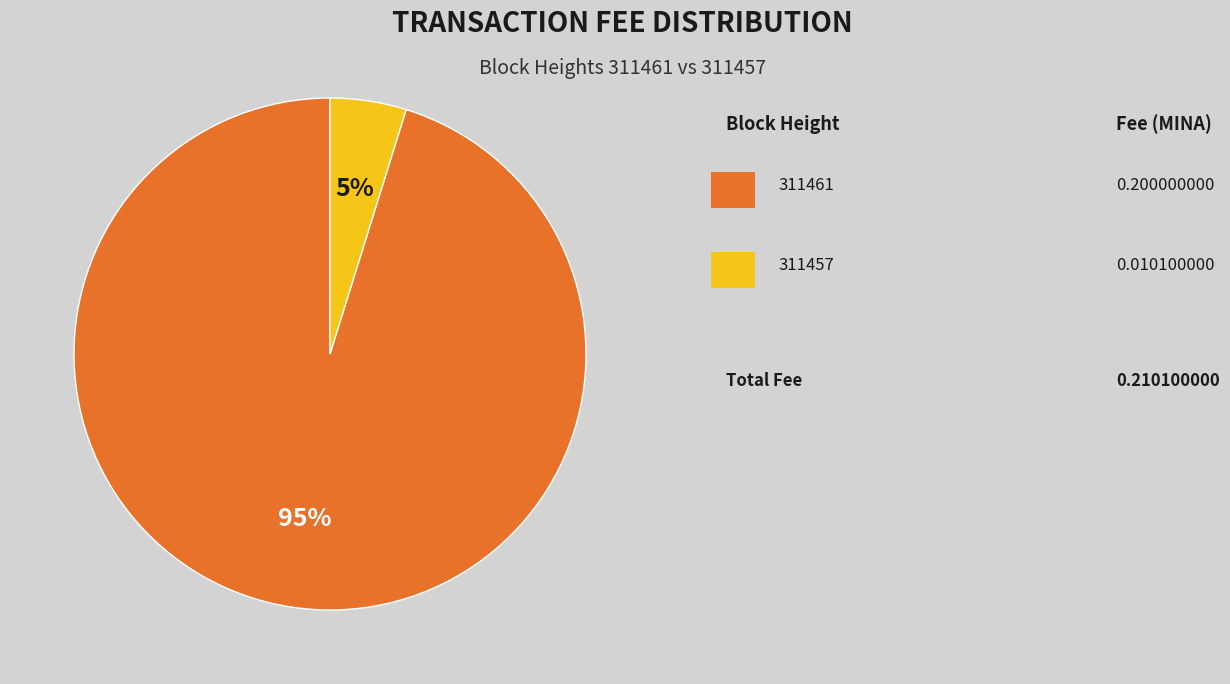

Is there a majority slice in this chart?

Yes